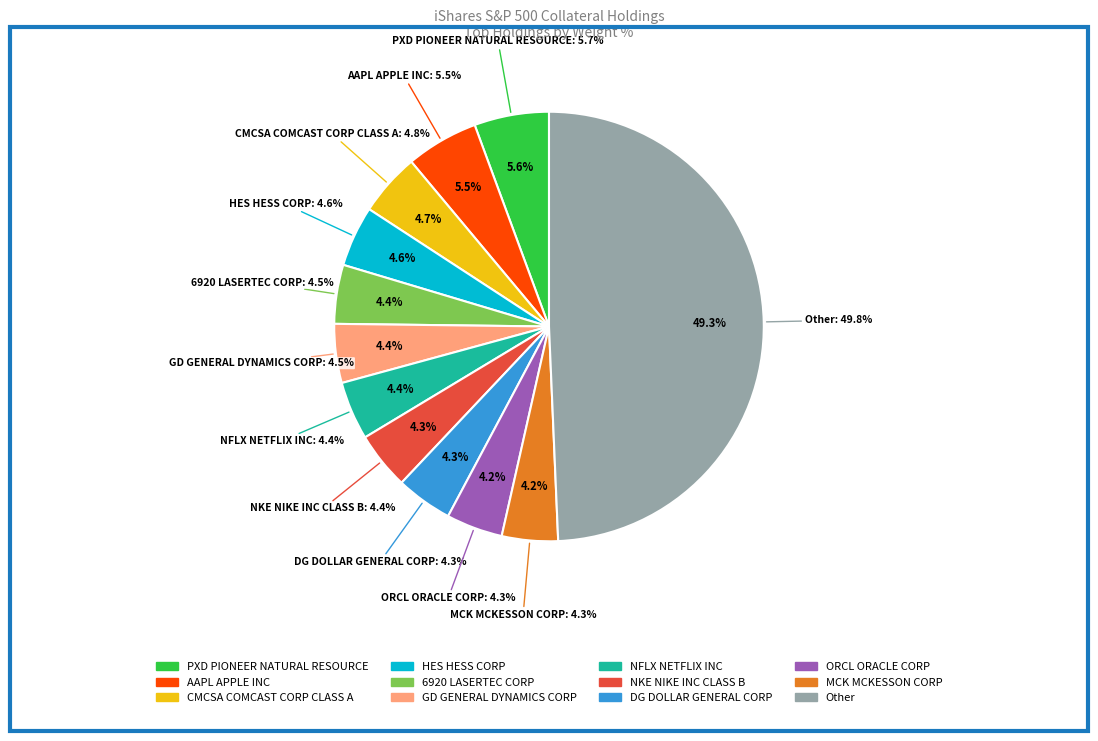

How many slices are in this pie chart?

12